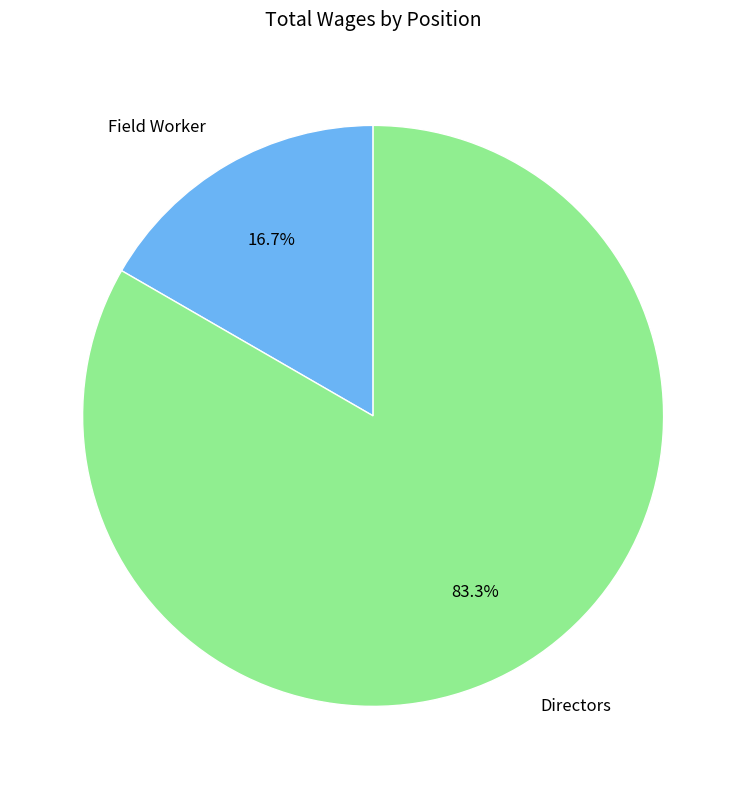

Rank the categories by value from lowest to highest.

Field Worker, Directors